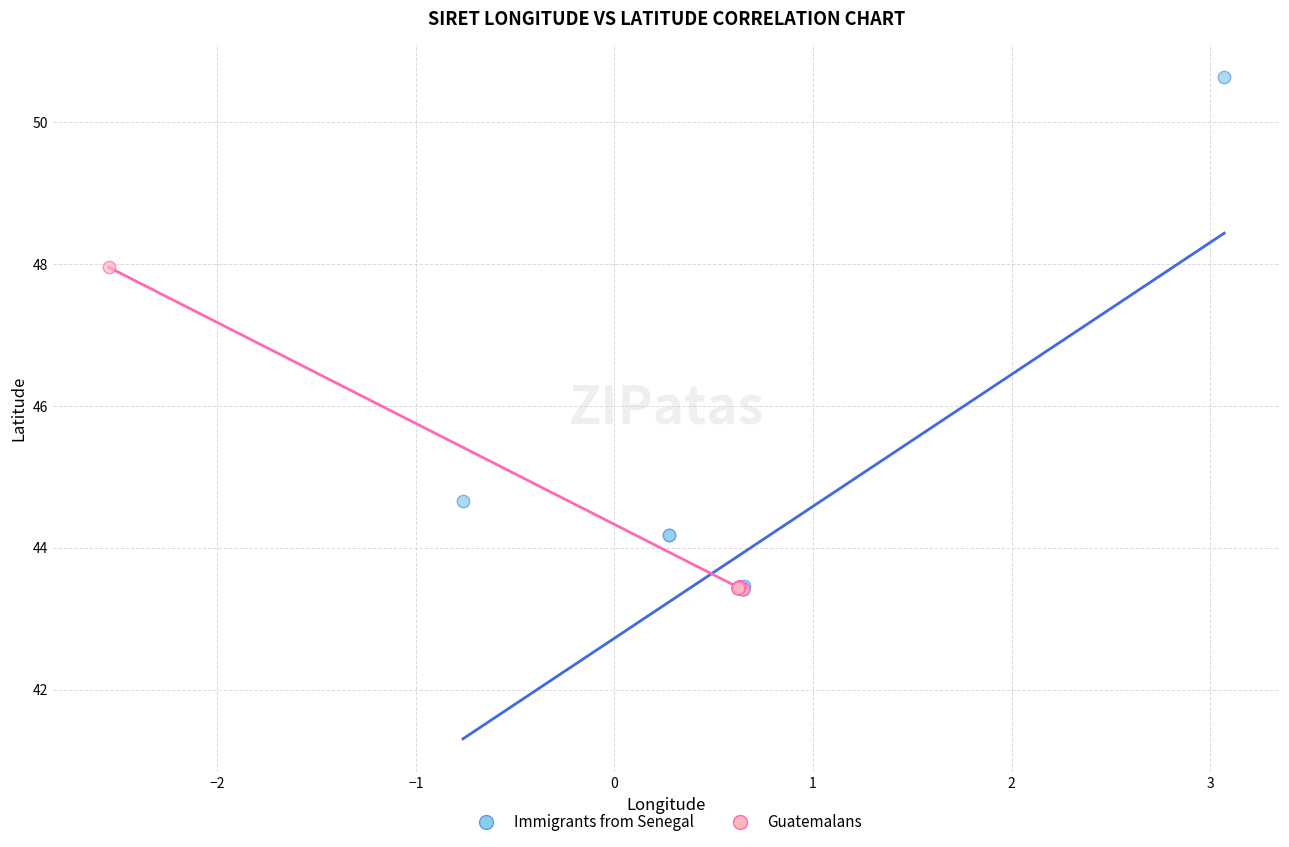

Which series contains the highest Y value?

Immigrants from Senegal